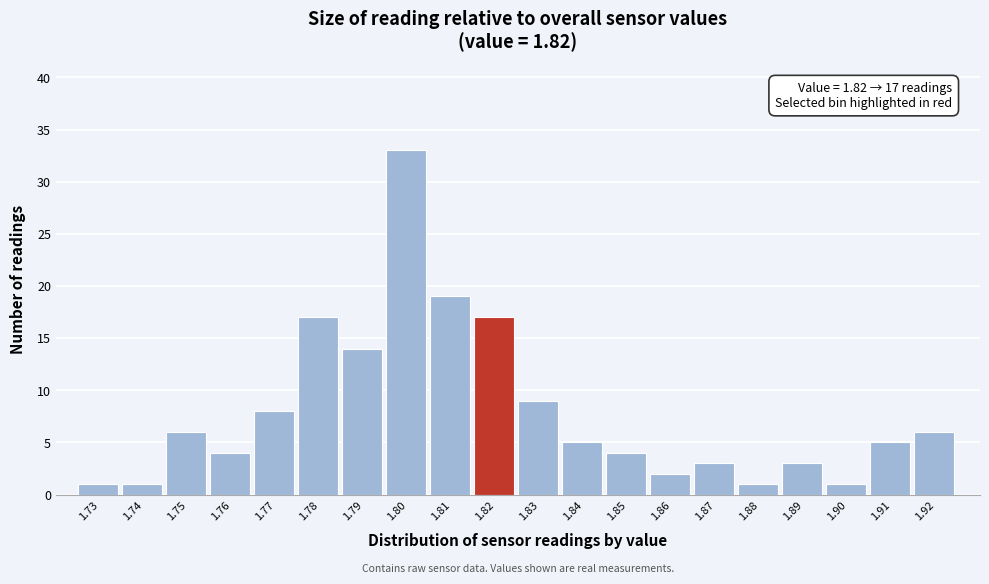

Reading left to right, transcribe all the data shown in this chart.

1.73=1	1.74=1	1.75=6	1.76=4	1.77=8	1.78=17	1.79=14	1.80=33	1.81=19	1.82=17	1.83=9	1.84=5	1.85=4	1.86=2	1.87=3	1.88=1	1.89=3	1.90=1	1.91=5	1.92=6